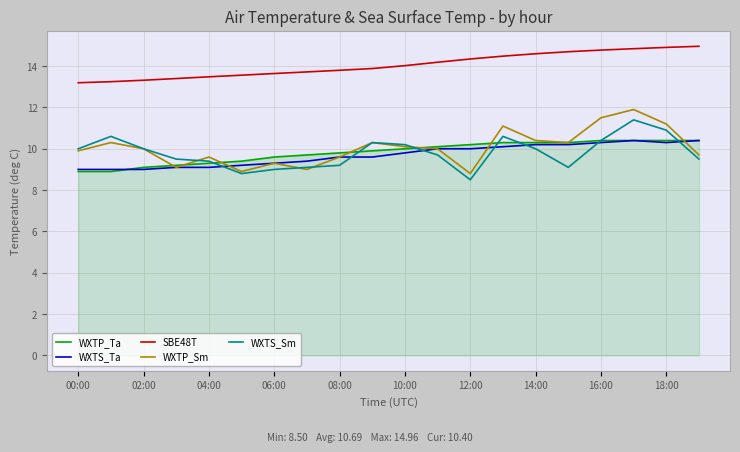

Which series has the largest range (max minus min)?

WXTP_Sm